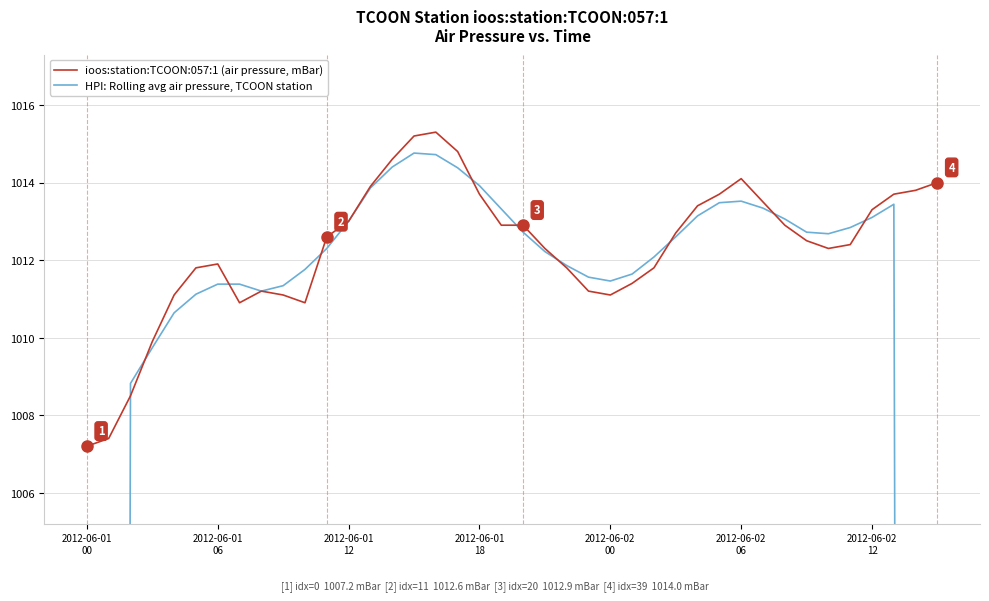

What are all the series names shown in the legend?

HPI: Rolling avg air pressure, TCOON station, ioos:station:TCOON:057:1 (air pressure, mBar)